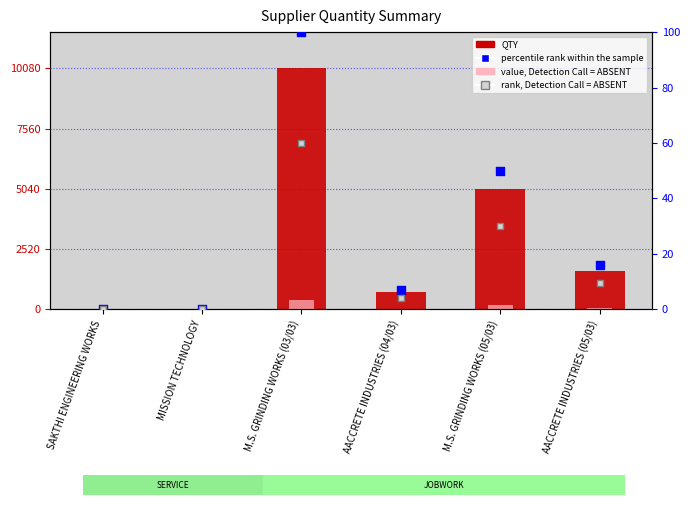

At how many categories does at least one series exceed 8928?

1